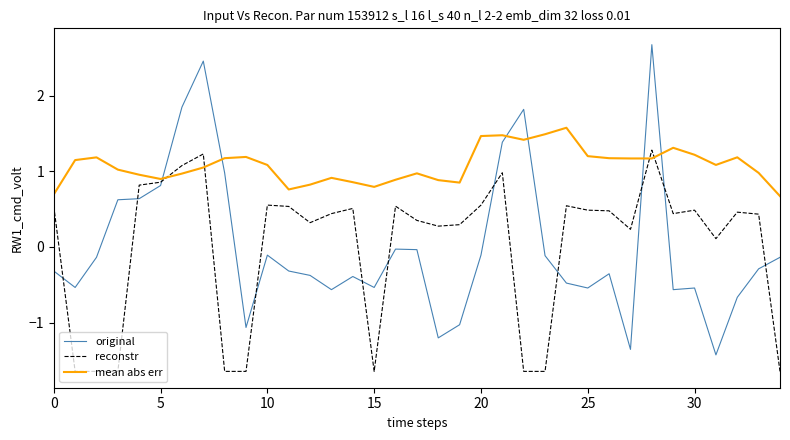

How many categories are shown in the chart?

35